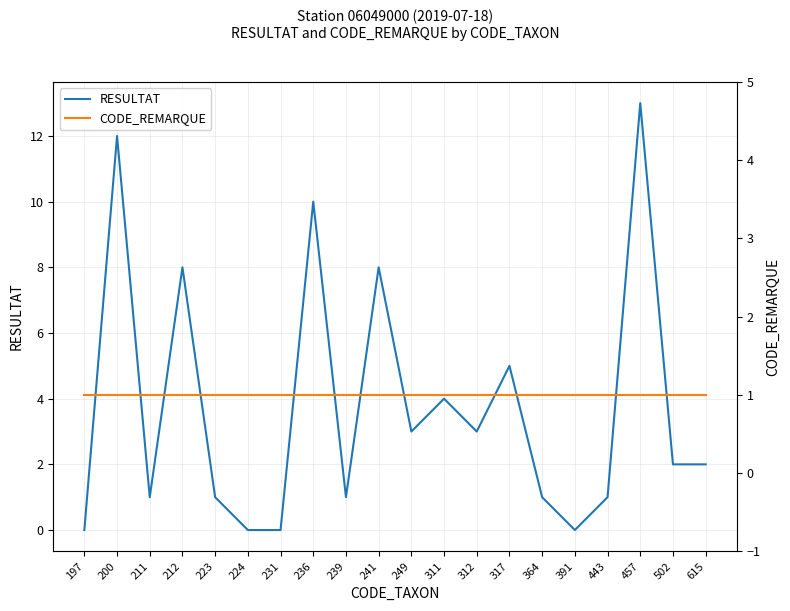

What is the difference between the highest and lowest values at 317?

4